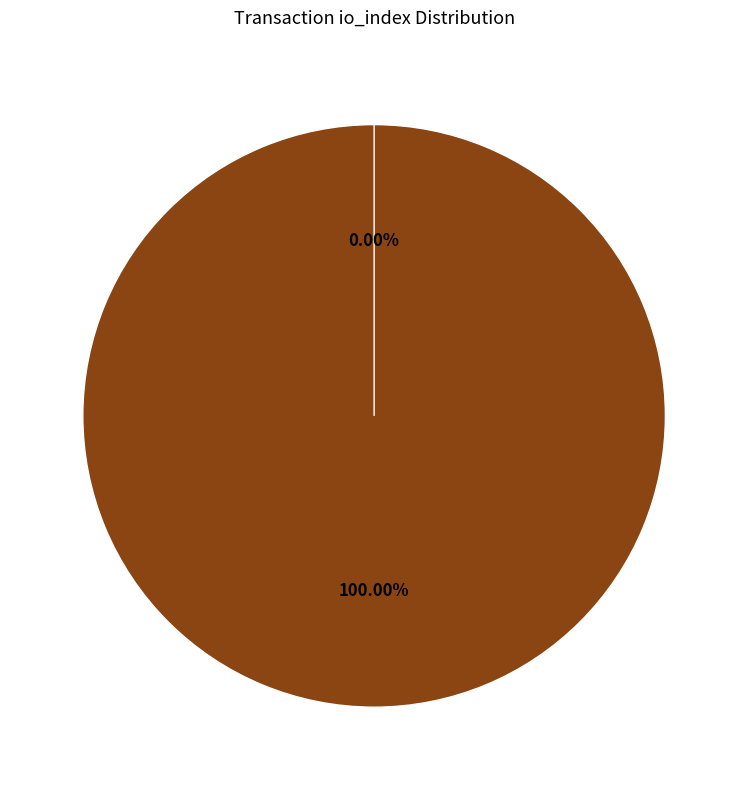

To the nearest percent, what is the average slice percentage?

50%